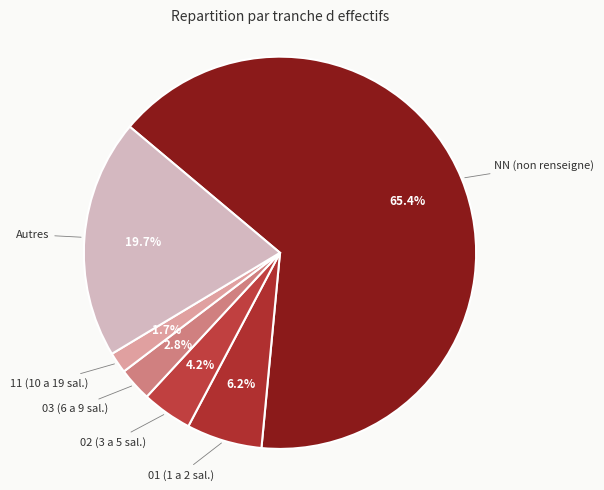

Rank the categories by value from lowest to highest.

11 (10 a 19 sal.), 03 (6 a 9 sal.), 02 (3 a 5 sal.), 01 (1 a 2 sal.), Autres, NN (non renseigne)